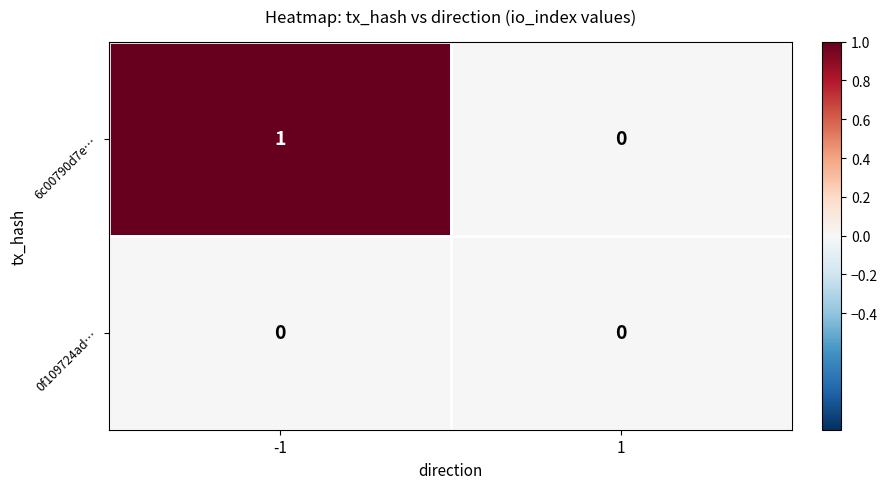

Which series has the largest total across all categories?

6c00790d7e…